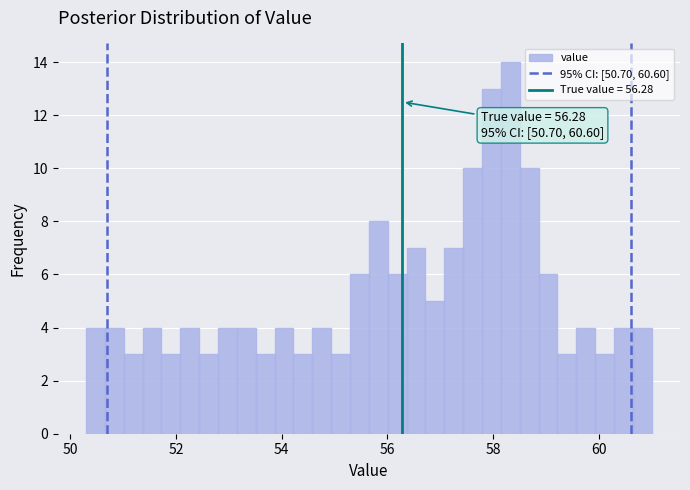

Around what value on the x-axis is the tallest bar? Give the approximate position of its centre, as read against the axis.

58.4